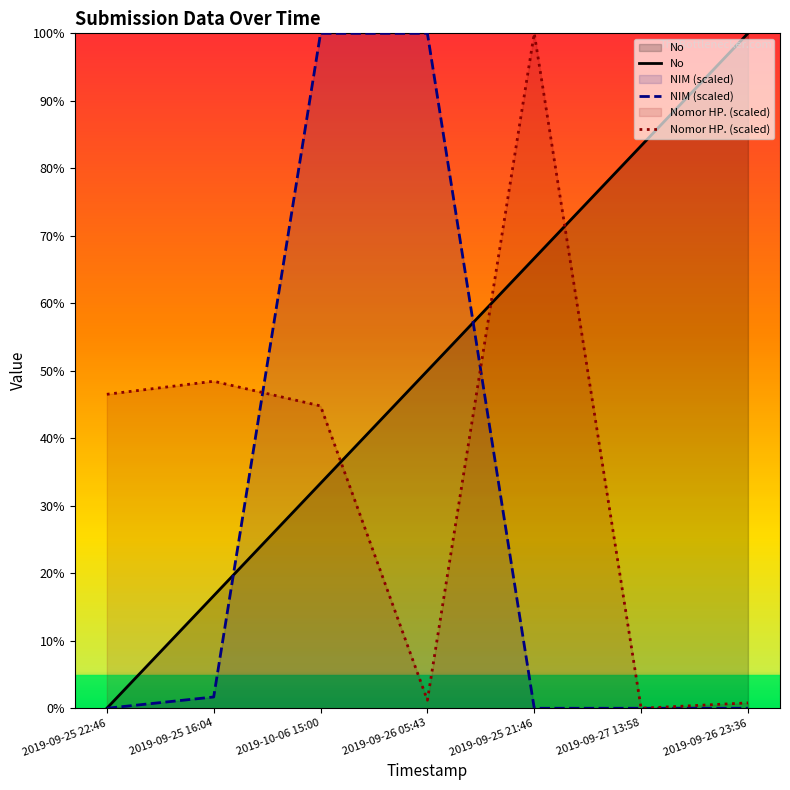

Which series ends up on top after the final intersection of No and NIM (scaled)?

No